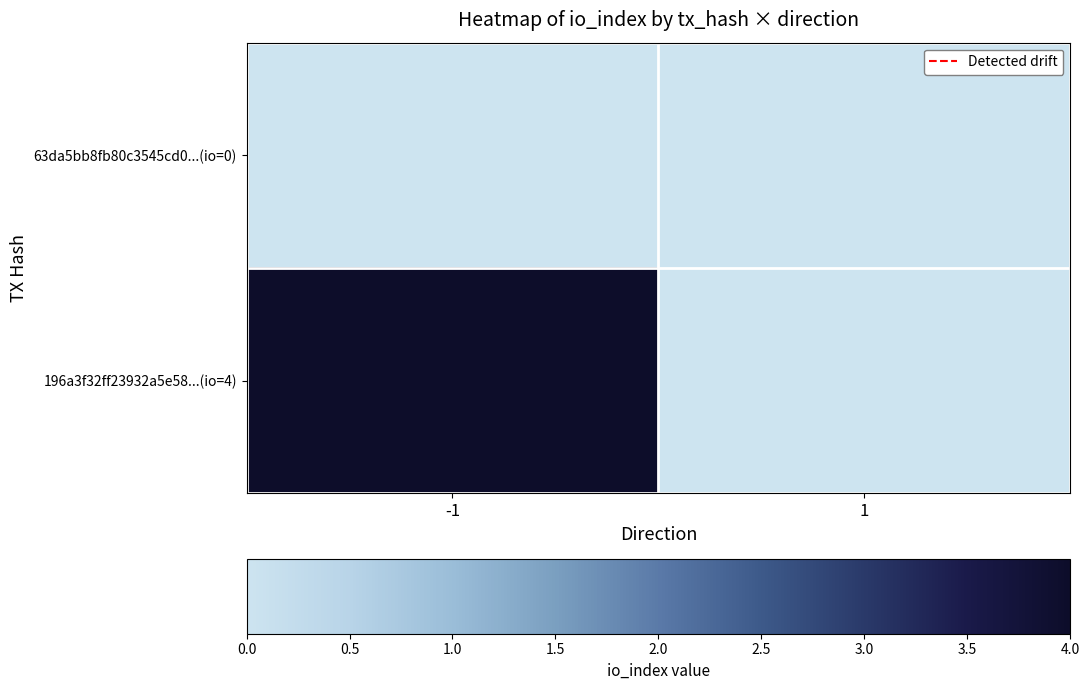

Which series has the largest total across all categories?

196a3f32ff23932a5e58...(io=4)